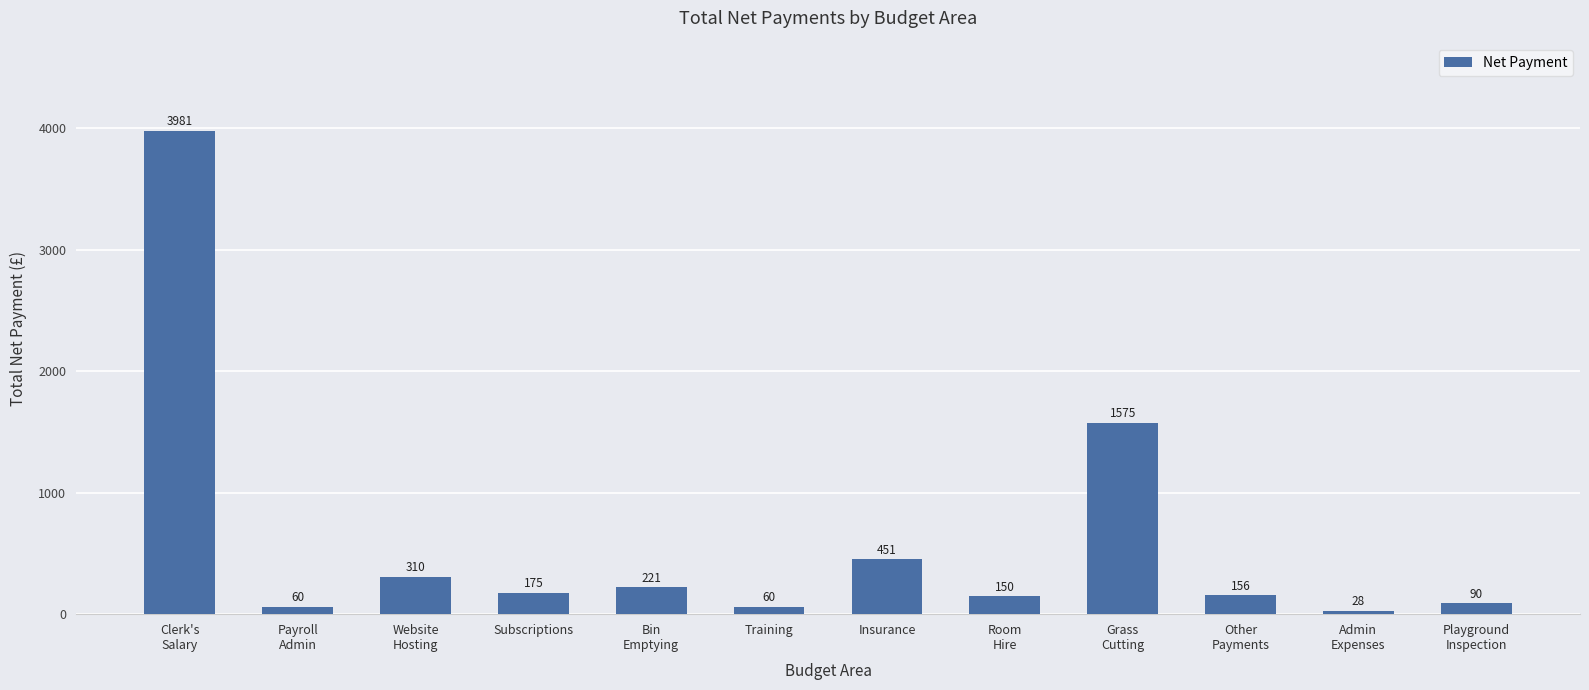

What value does the data have at Grass
Cutting?

1575.0